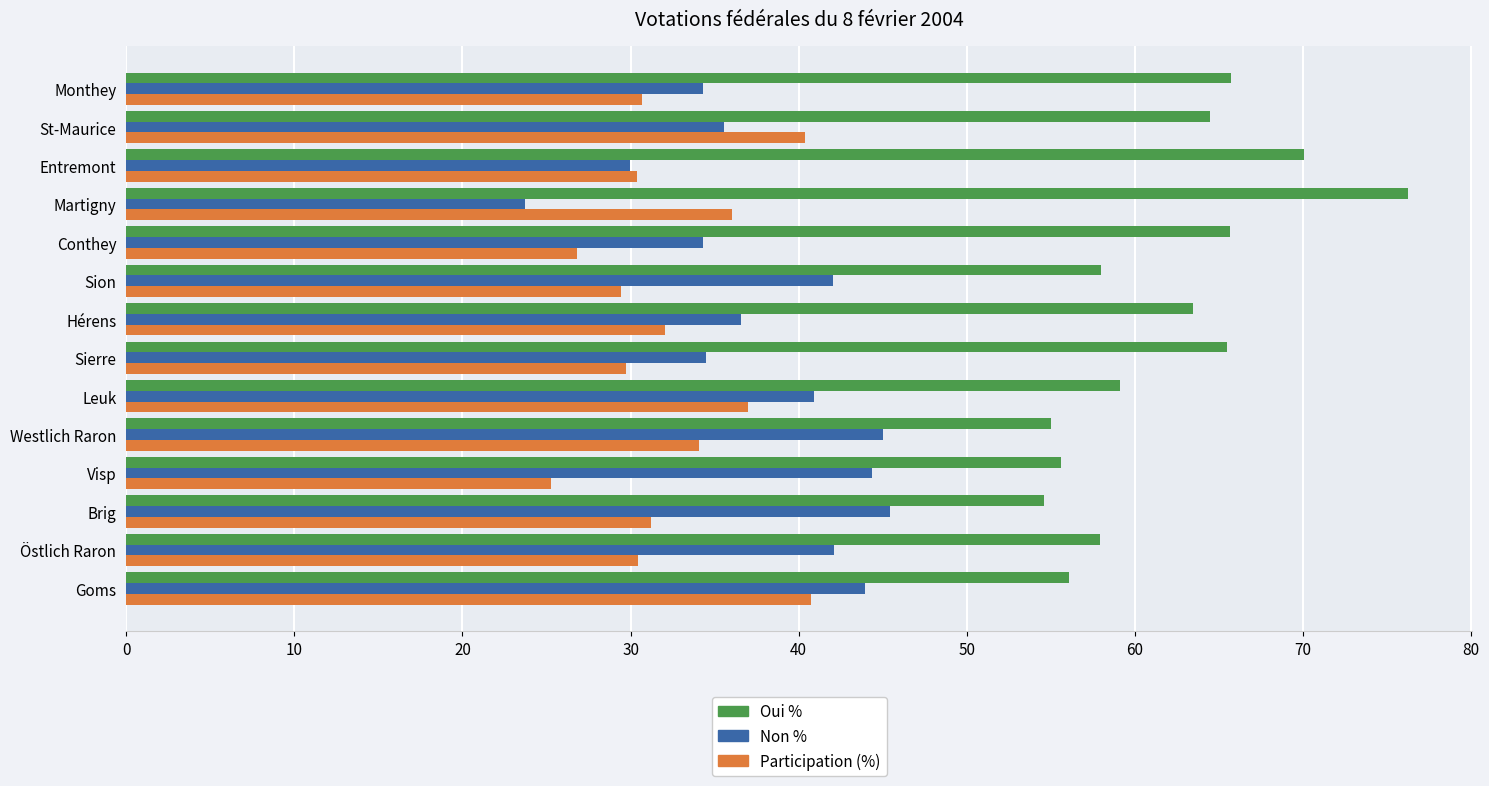

Which series has the largest total across all categories?

Oui %